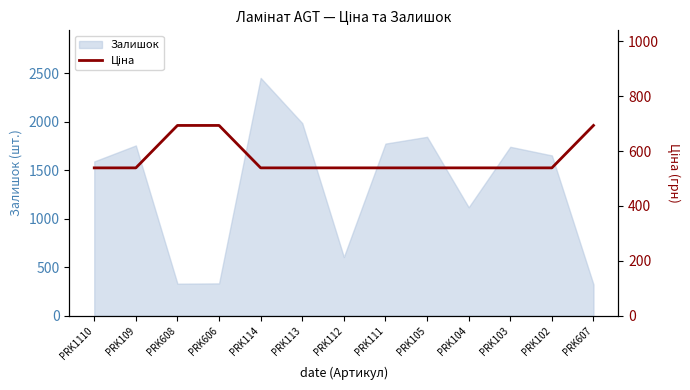

The value of Залишок at PRK606 is 333. True or false?

True